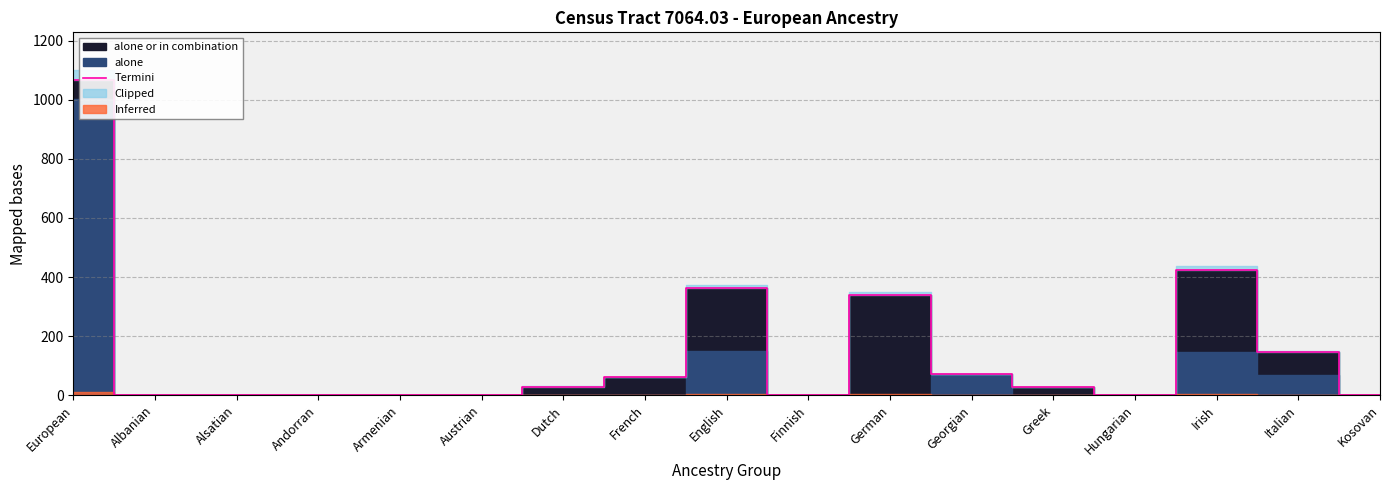

What is the change in value from Georgian to Kosovan?

-72